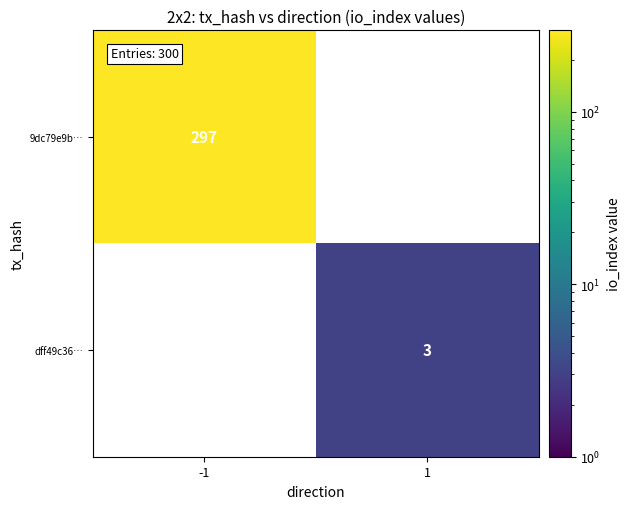

At which category does the chart reach its peak across all series?

-1